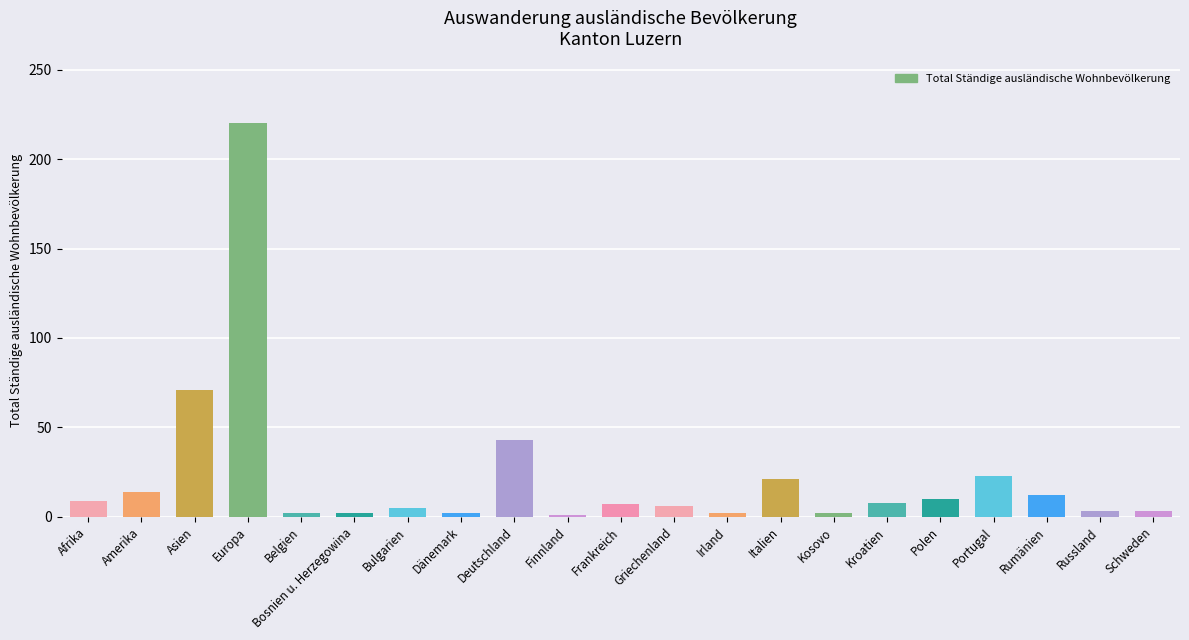

What is the maximum value shown in the chart?

220